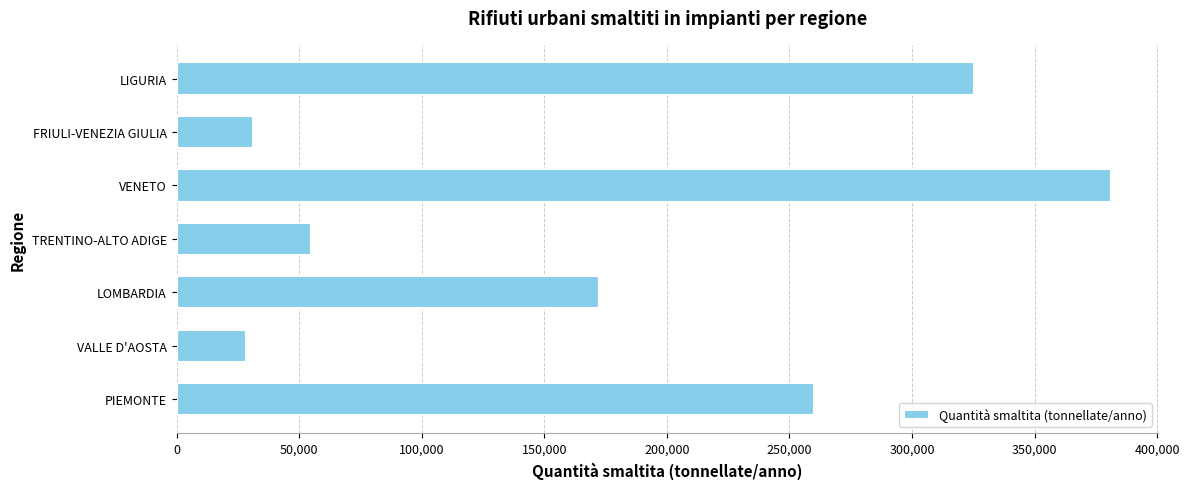

What is the sum of all values?

1253741.9